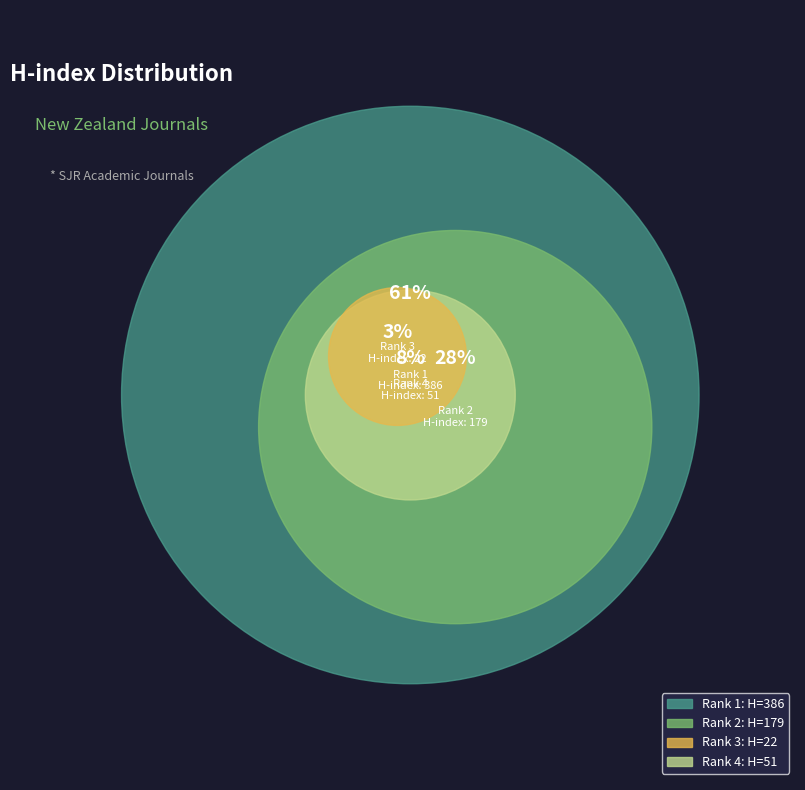

Approximately how many times larger is the value at Fluoride - Quarterly Reports (Rank 4) compared to International Journal of Nanomedicine (Rank 2)?

0.3